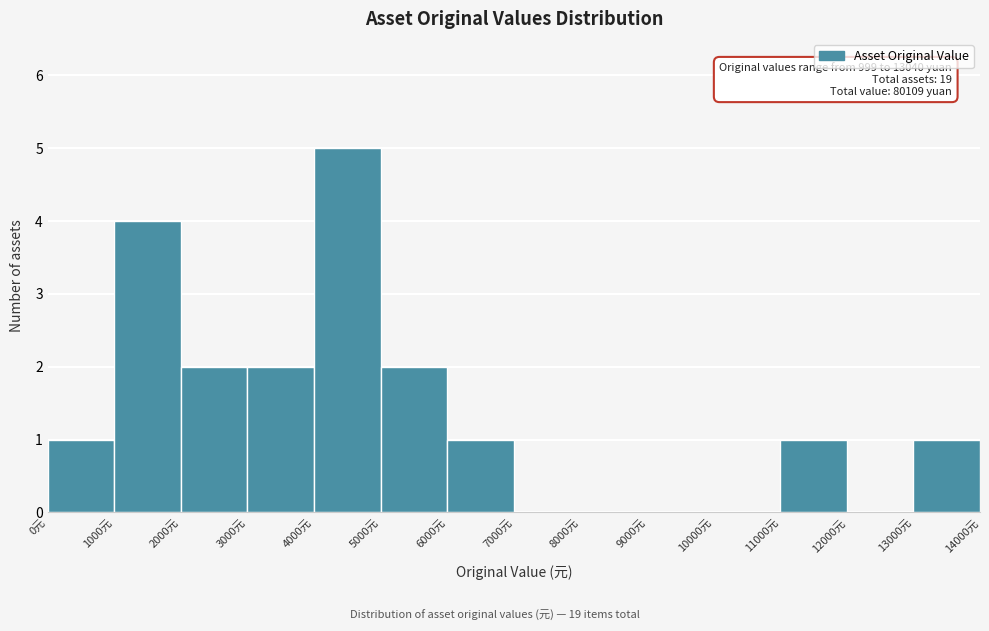

Which range on the x-axis has the tallest bar?

4000 to 5000